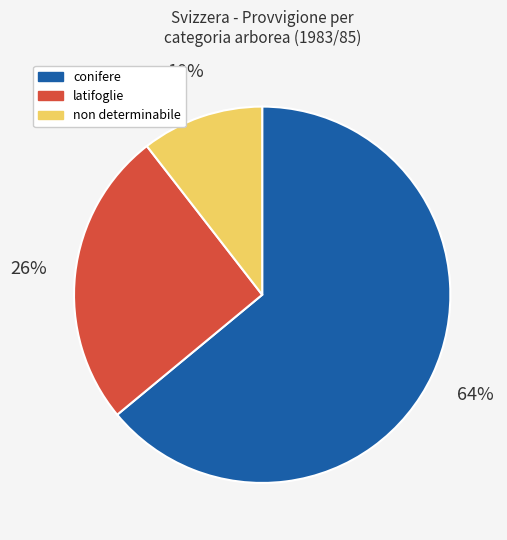

Is it true that conifere is 64% of the pie?

True